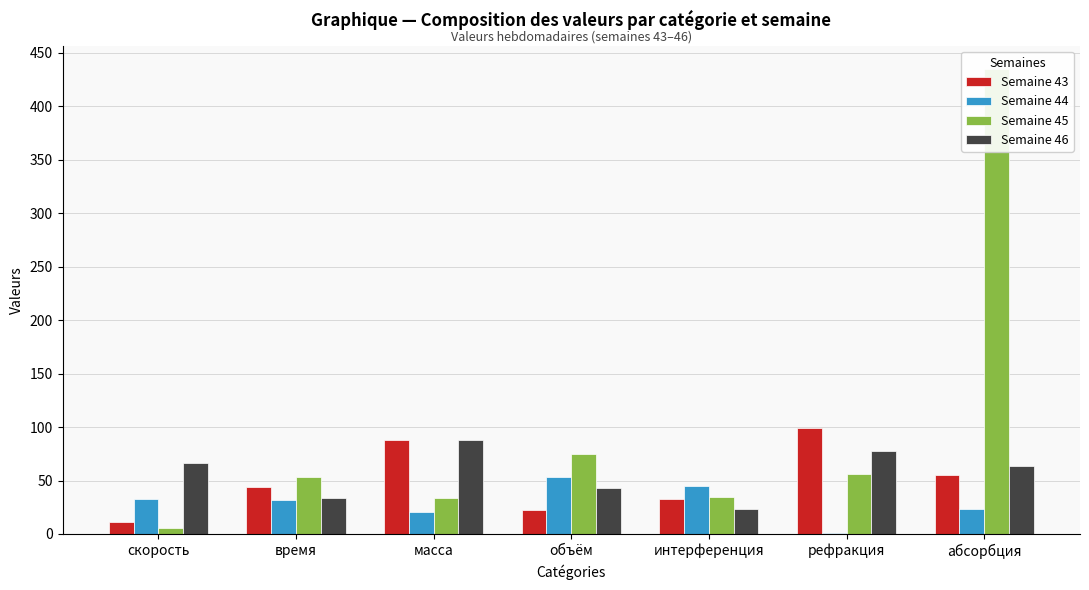

What is the difference between the highest and lowest values at время?

21